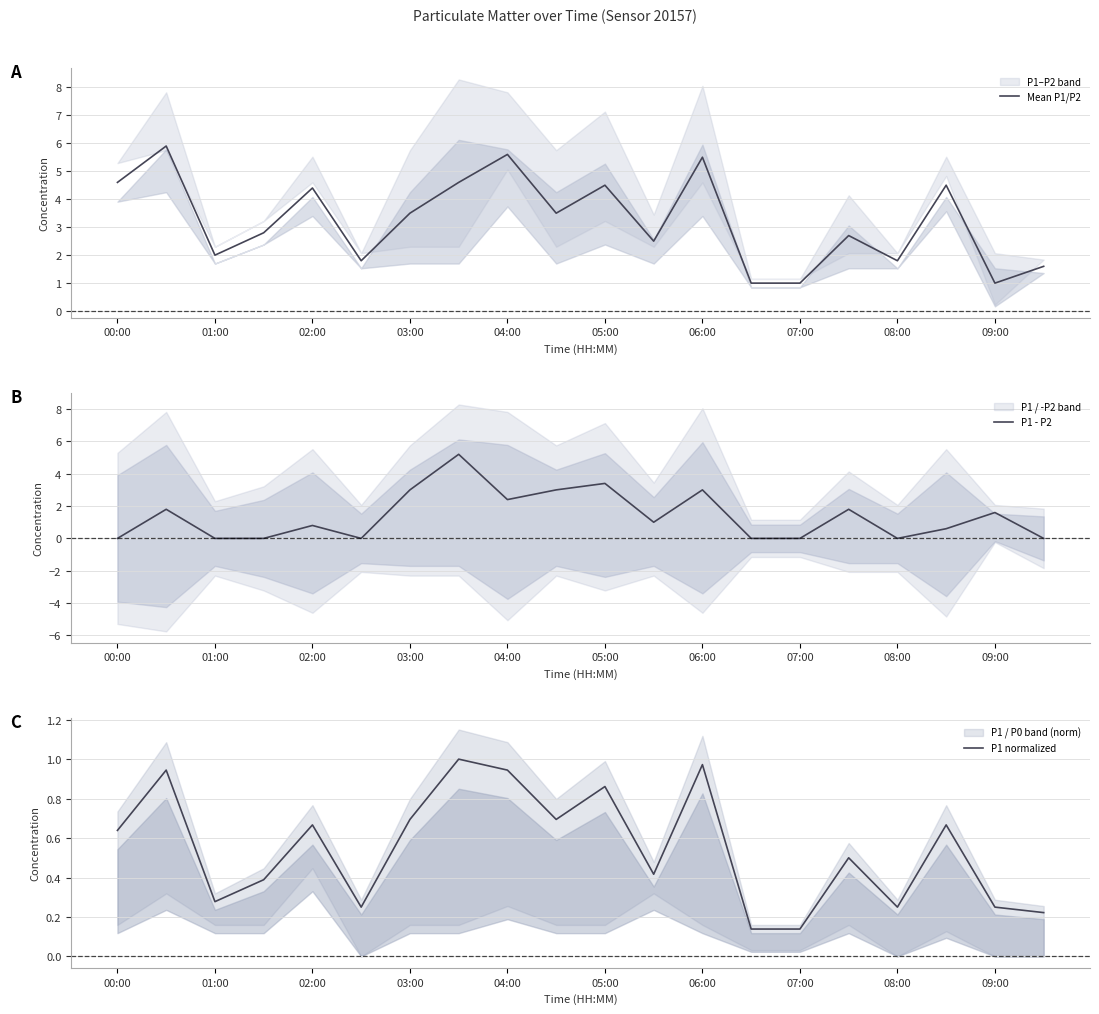

The value of P1 - P2 at 00:00 is 0.0. True or false?

True